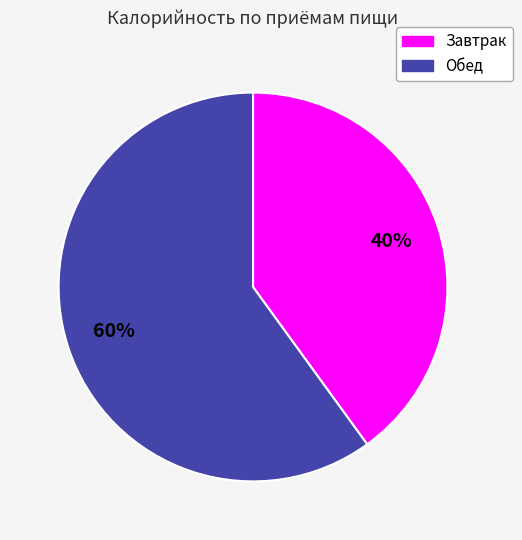

Which slice represents more than half of the pie?

Обед